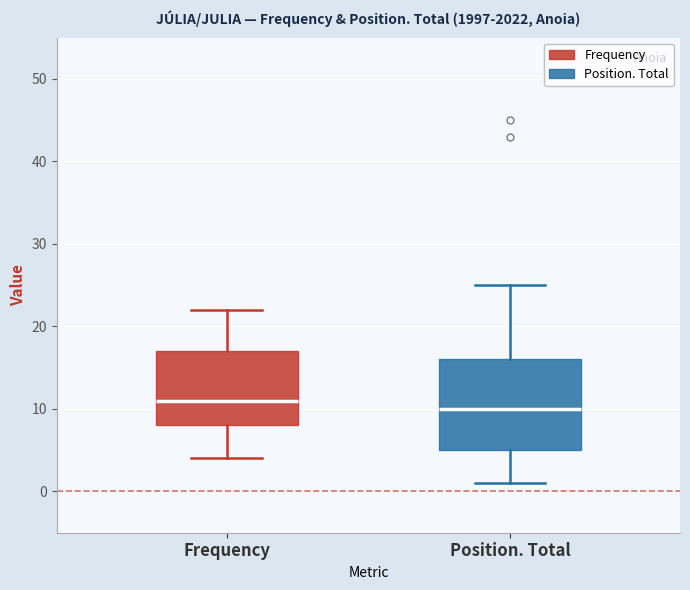

Which box is the tallest, from its lower edge to its upper edge?

Position. Total